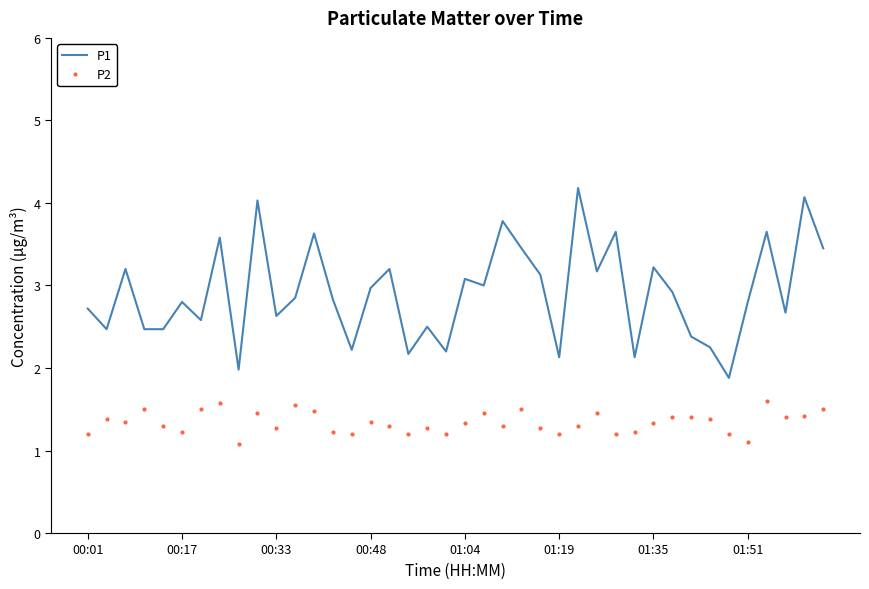

What is the difference between the maximum and minimum values in the P1 series?

2.3